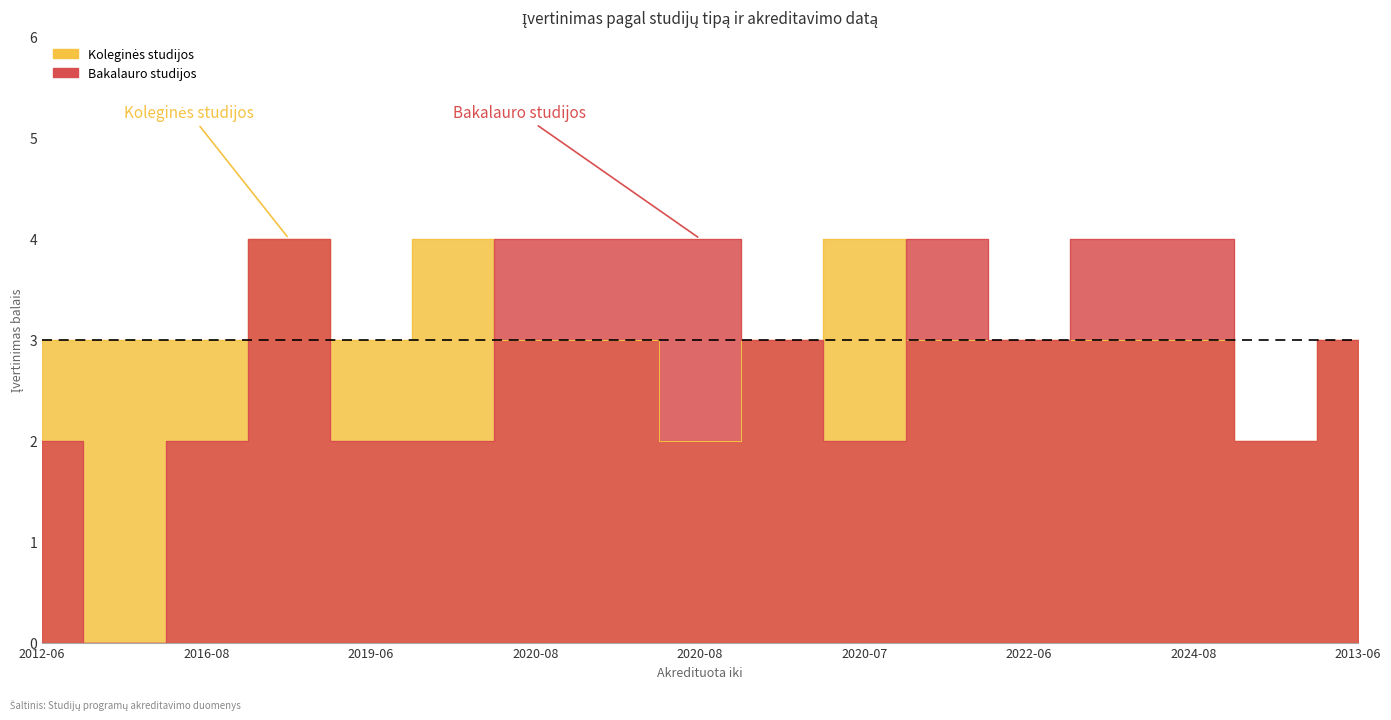

What is the average value of the Koleginės studijos series?

3